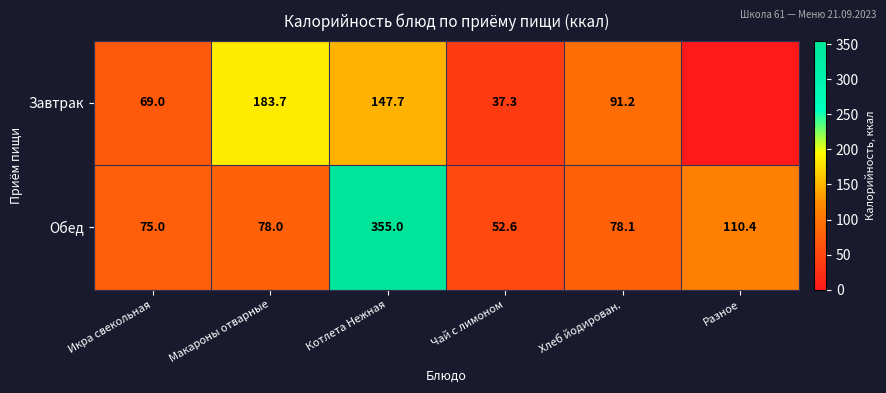

True or false: Завтрак has a value of 77.6 at Котлета Нежная.

False